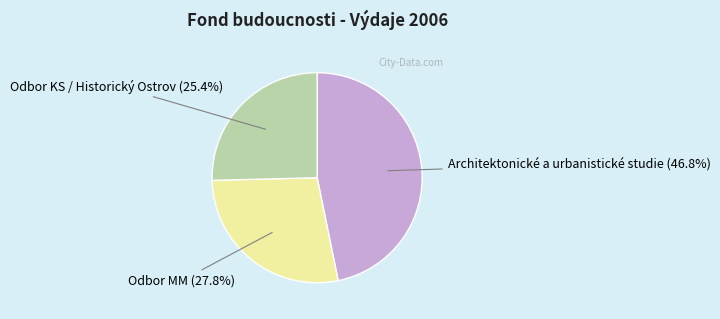

Does any single category account for the majority?

No